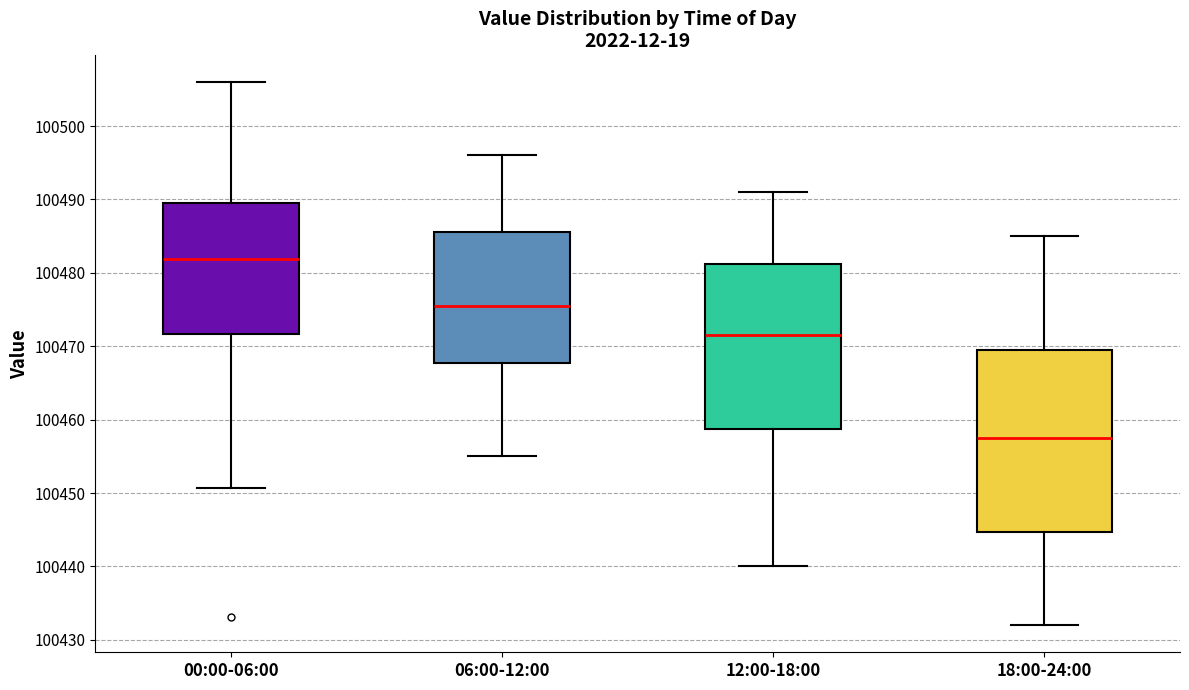

Reading left to right, read every box against the y-axis: the position of its median line, the range the box covers, and the ends of its whiskers. The values are not printed on the chart, so give them approximately, as read against the axis.

00:00-06:00: median 100482, box 100472 to 100490, whiskers 100451 to 100506
06:00-12:00: median 100476, box 100468 to 100486, whiskers 100455 to 100496
12:00-18:00: median 100472, box 100459 to 100481, whiskers 100440 to 100491
18:00-24:00: median 100458, box 100445 to 100470, whiskers 100432 to 100485